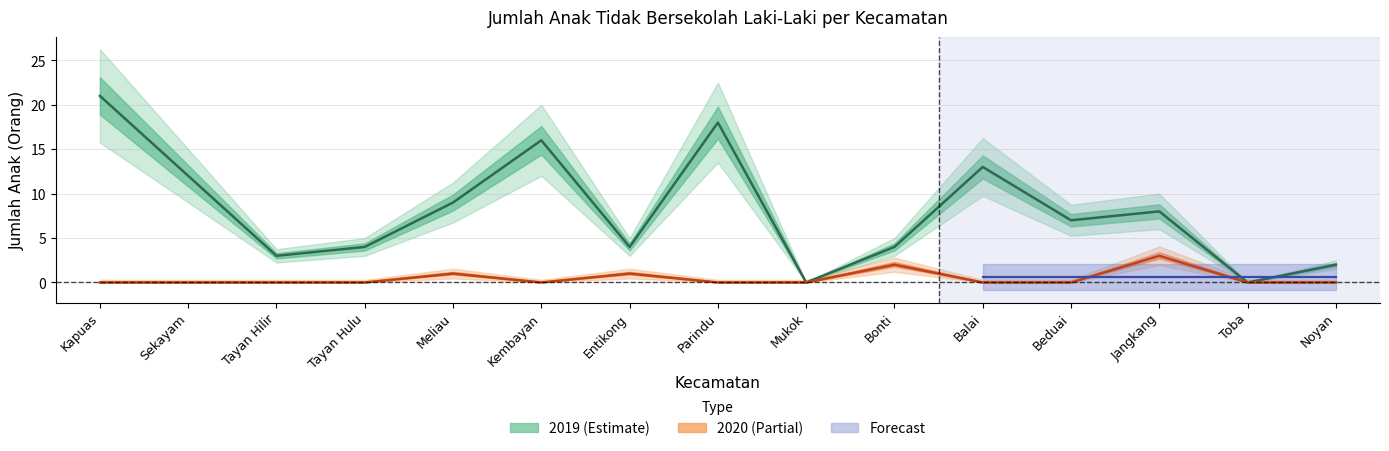

Which category has the lowest value in the 2020 series?

Kapuas